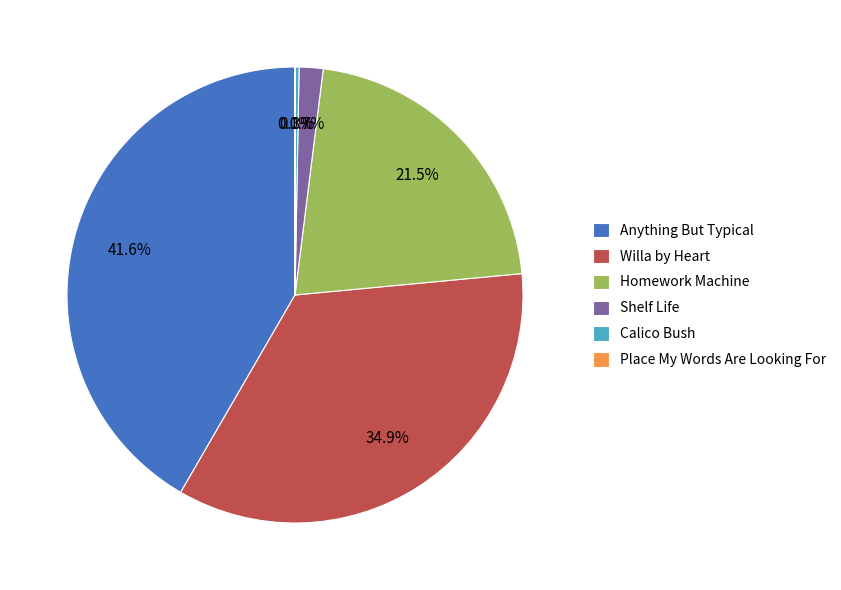

Does Calico Bush represent more than half of the total?

No